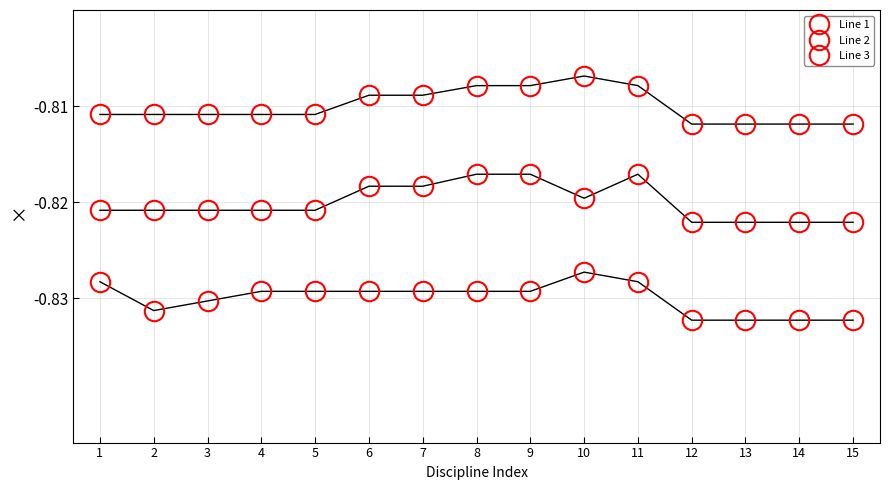

Rank the series at 3 from lowest to highest value.

Line 3, Line 2, Line 1